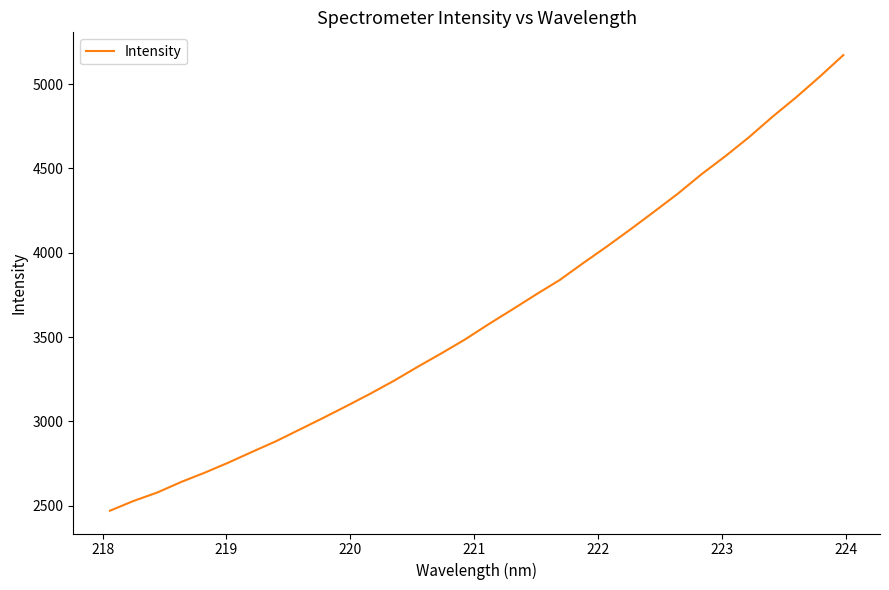

What is the maximum value shown in the chart?

5171.3